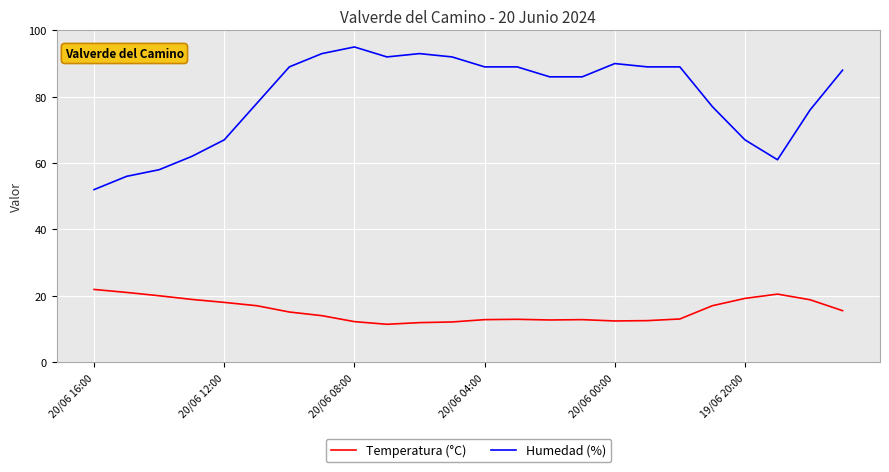

Count the number of data series in this chart.

2